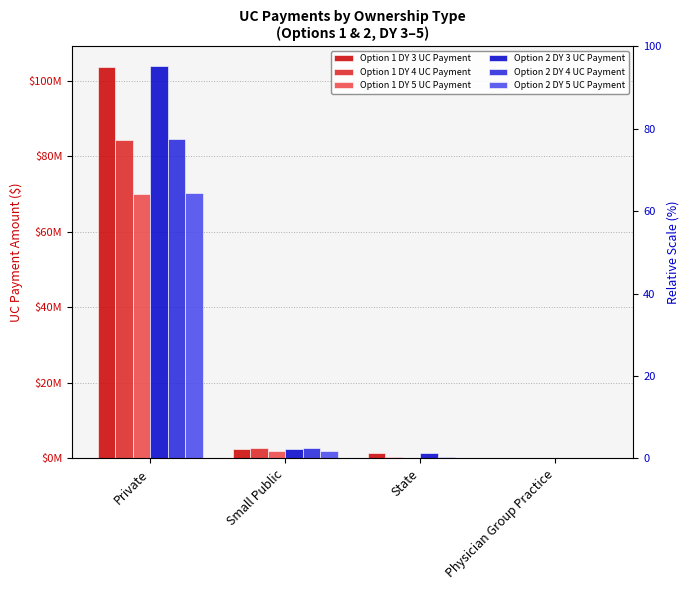

Rank the series at Small Public from highest to lowest value.

Option 1 DY 4 UC Payment, Option 2 DY 4 UC Payment, Option 1 DY 3 UC Payment, Option 2 DY 3 UC Payment, Option 1 DY 5 UC Payment, Option 2 DY 5 UC Payment